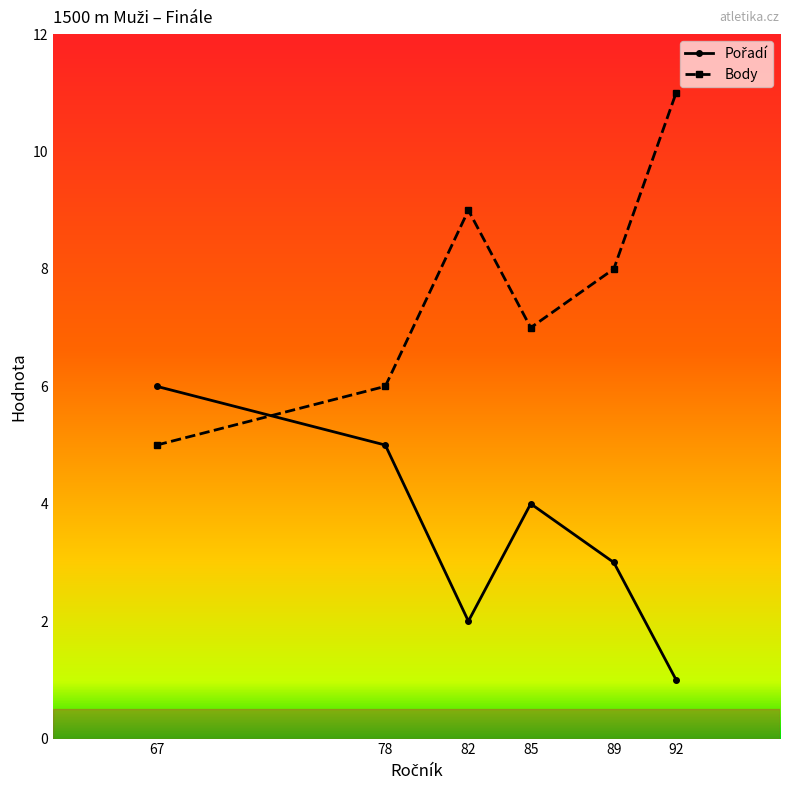

Which series has the largest total across all categories?

Body